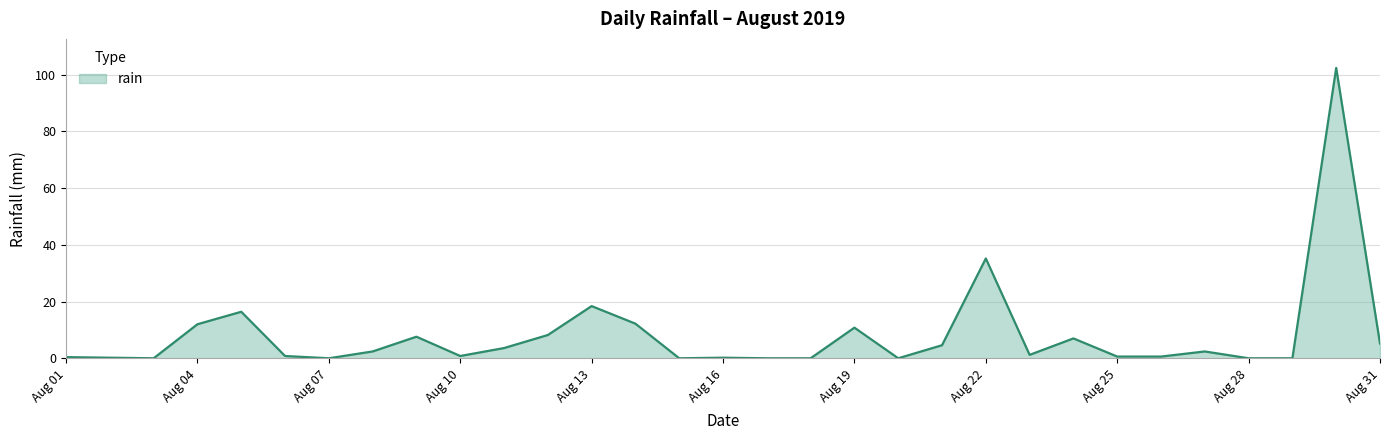

What is the difference between the maximum and minimum values?

102.4